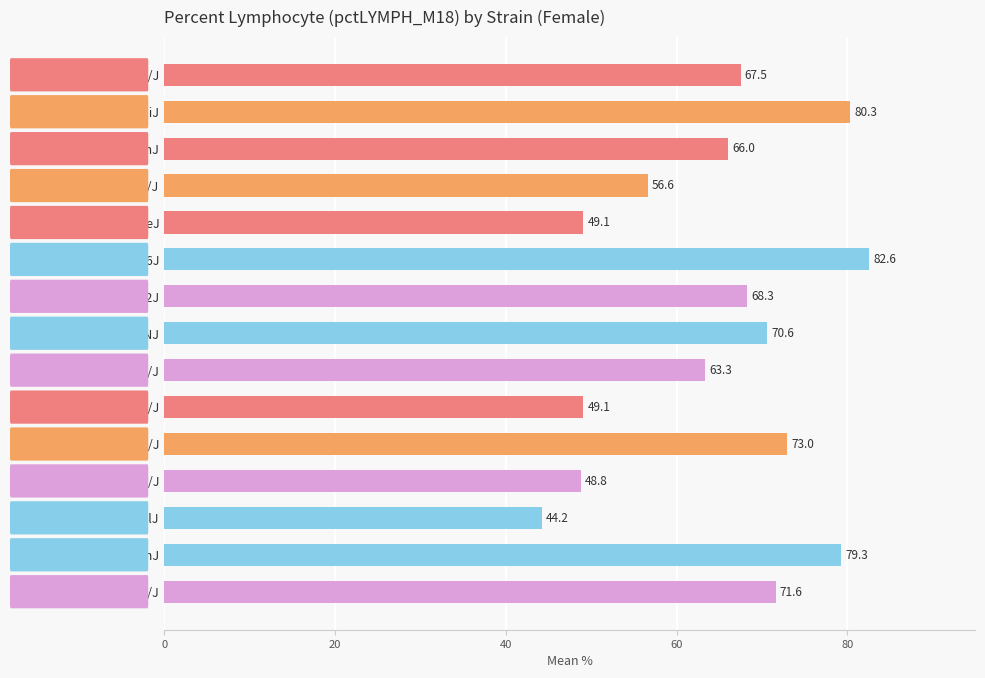

The chart shows a value of 126.5 at BUB/BnJ. True or false?

False